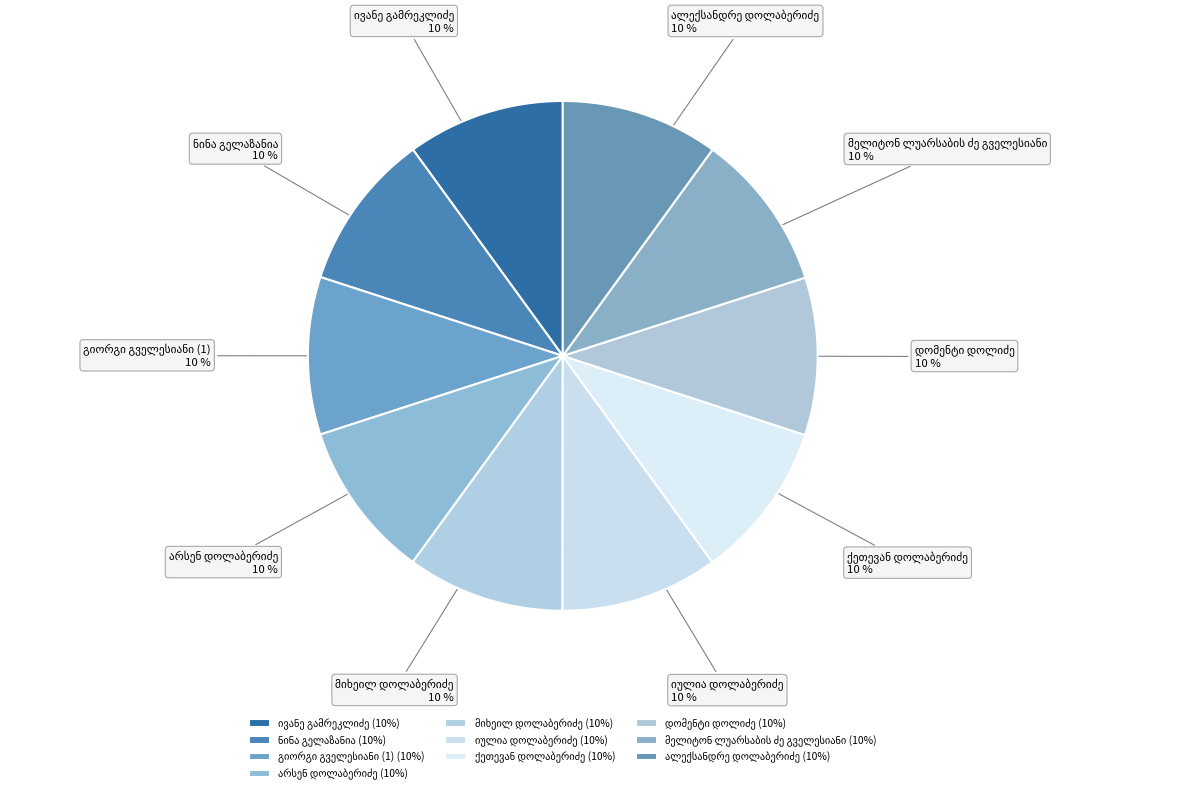

Does any single category account for the majority?

No